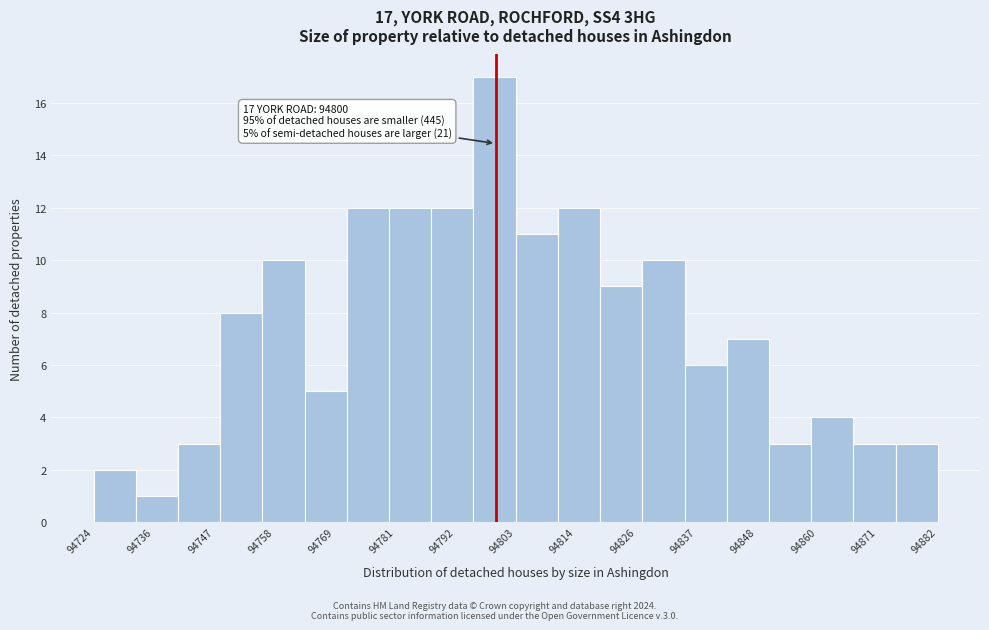

Around what value on the x-axis is the tallest bar? Give the approximate position of its centre, as read against the axis.

94800